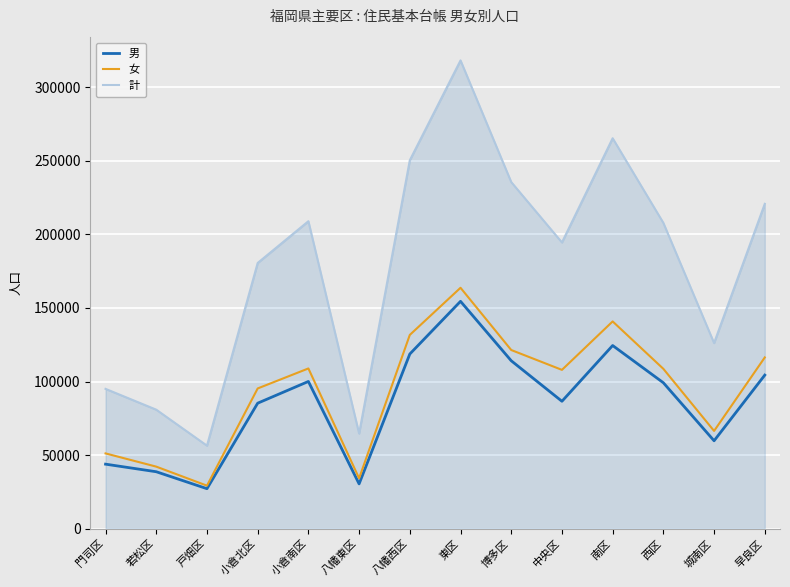

What is the minimum value for 女?

29244